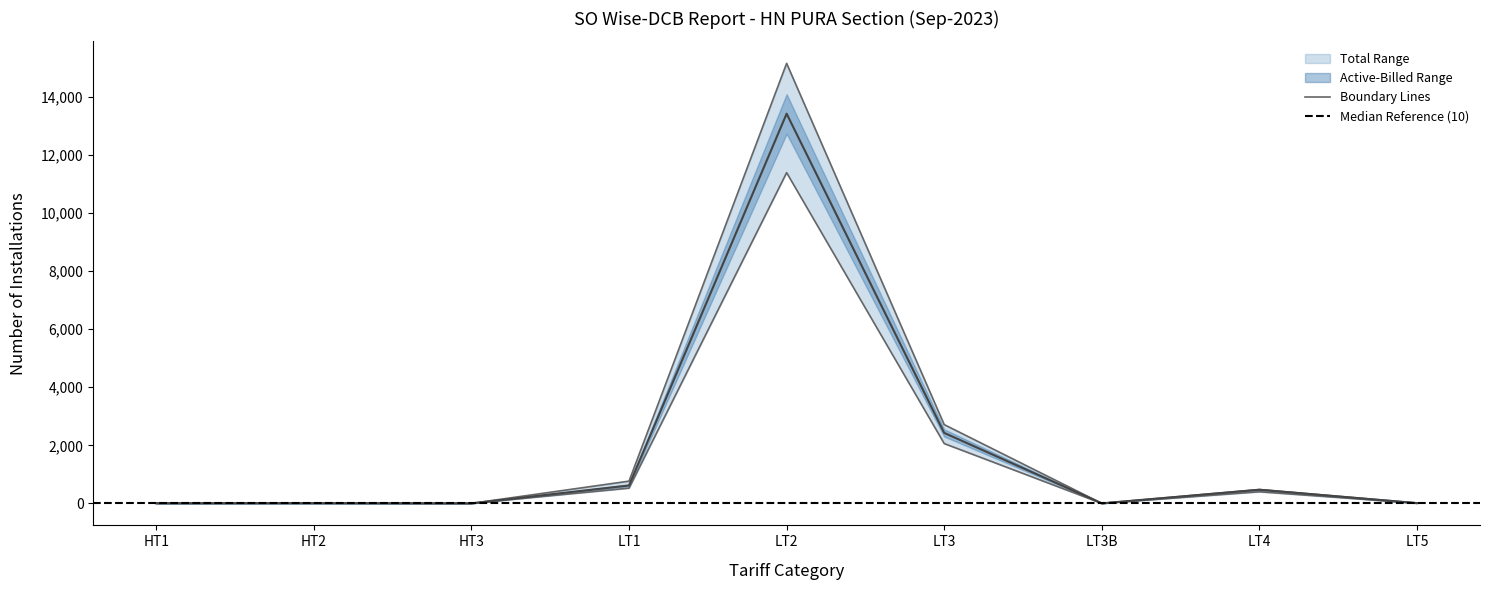

True or false: Active Installations has a value of 1.5 at HT3.

False